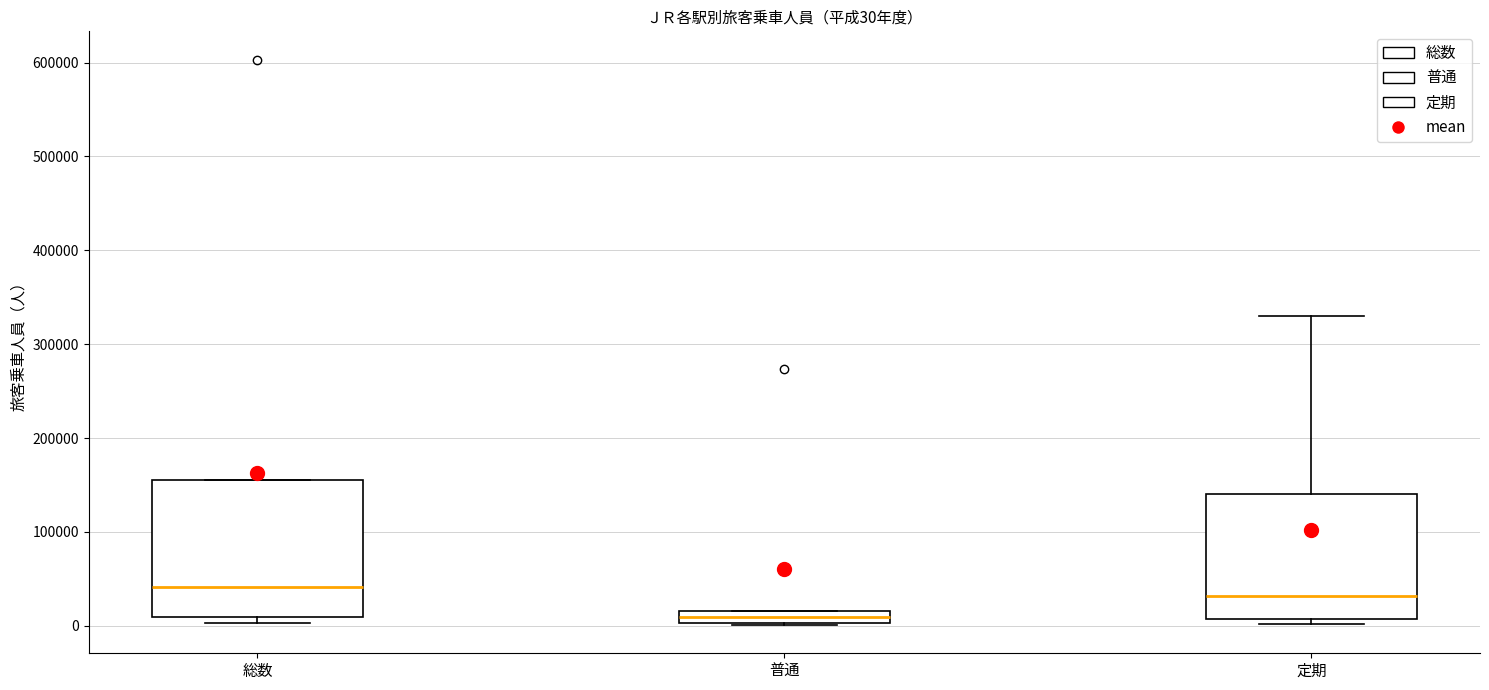

Comparing the boxes themselves (not the whiskers), which one is the tallest?

総数